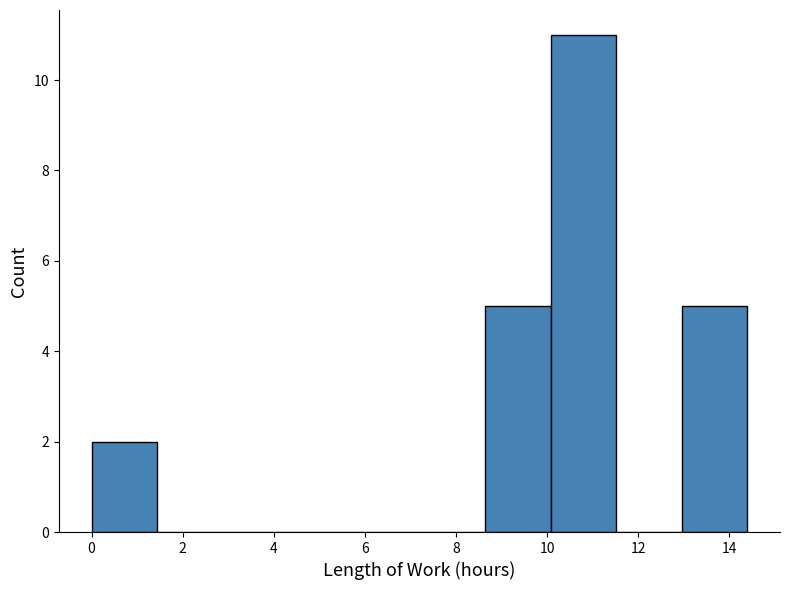

Reading left to right, list every bar in this chart as the range it spans on the x-axis followed by its height. Neither the bar edges nor the heights are printed on the chart, so give them approximately, as read against the axes.

0.0 to 1.4: 2
1.4 to 2.8: 0
2.8 to 4.4: 0
4.4 to 5.8: 0
5.8 to 7.2: 0
7.2 to 8.6: 0
8.6 to 10.0: 5
10.0 to 11.6: 11
11.6 to 13.0: 0
13.0 to 14.4: 5